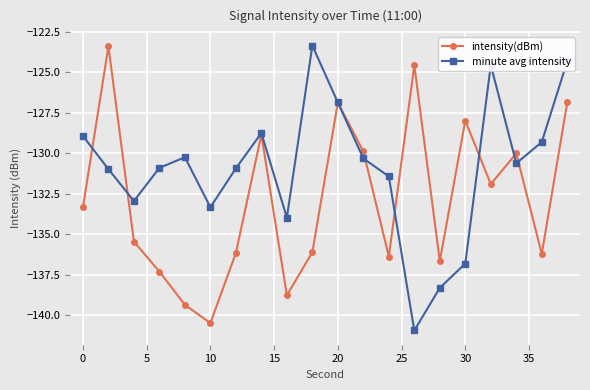

Count the number of categories in the chart.

20